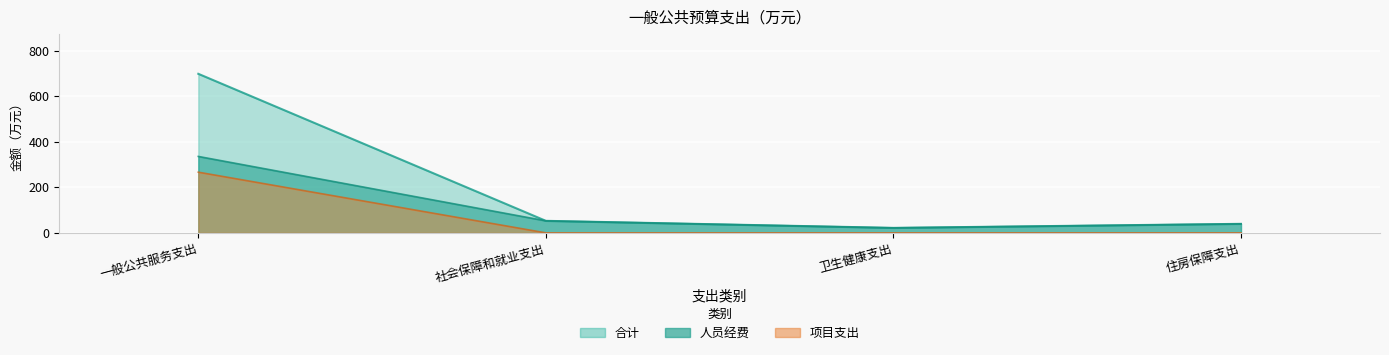

At which label does 合计 reach its minimum?

卫生健康支出